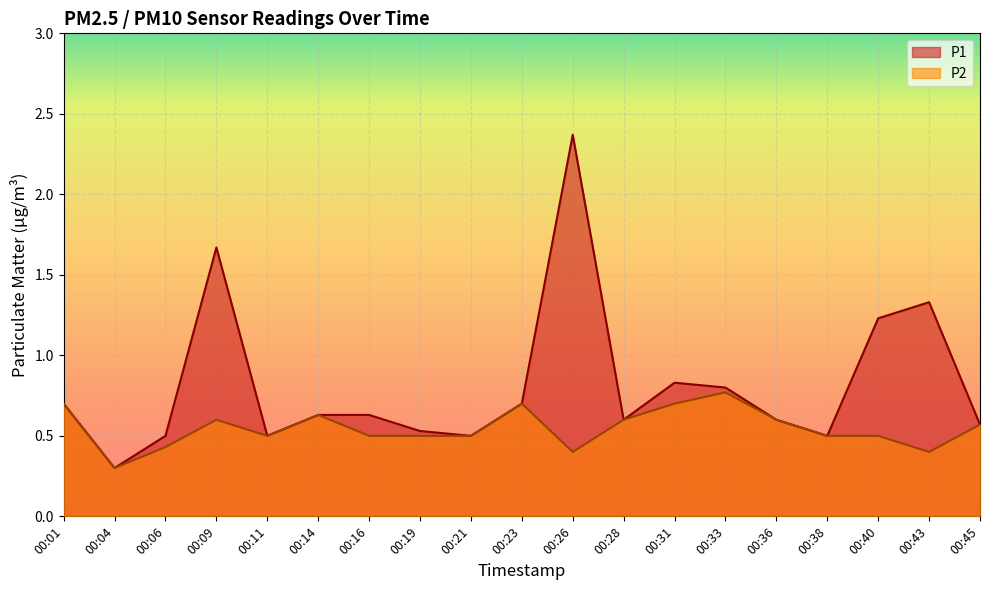

How many lines are shown in the chart?

2